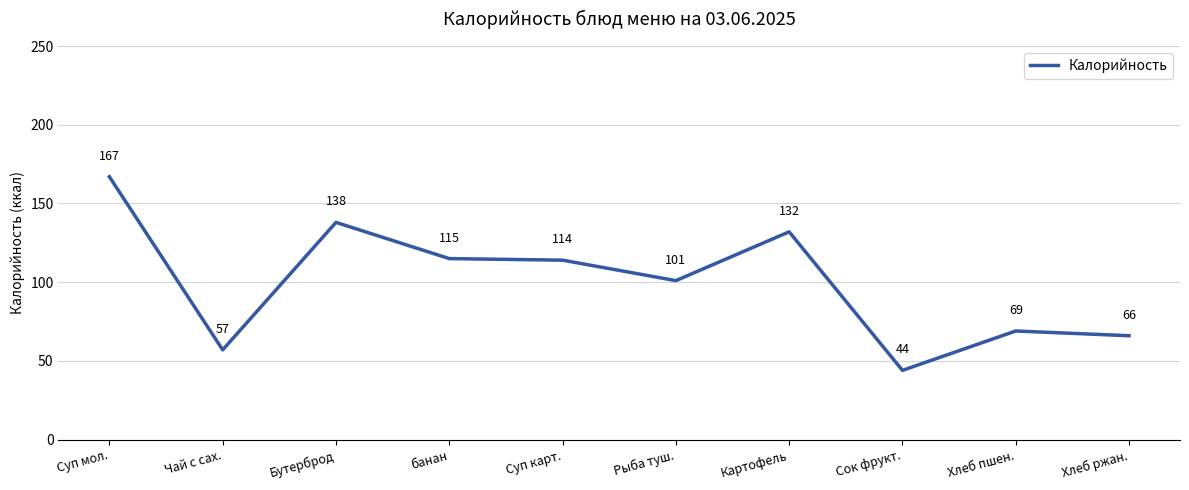

Reading left to right, extract all data points from this chart.

167	57	138	115	114	101	132	44	69	66